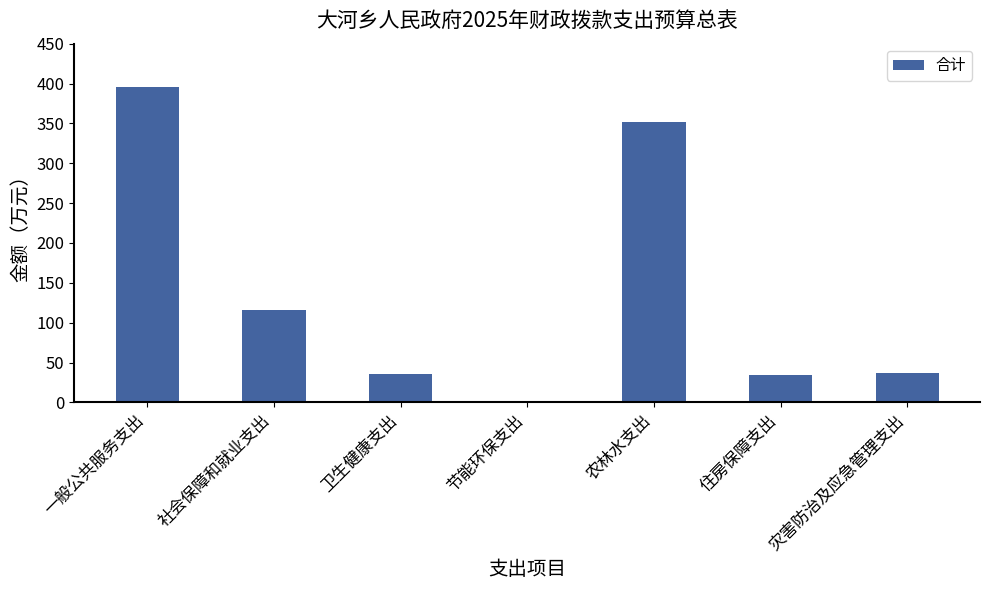

Which label corresponds to the largest value in the chart?

一般公共服务支出